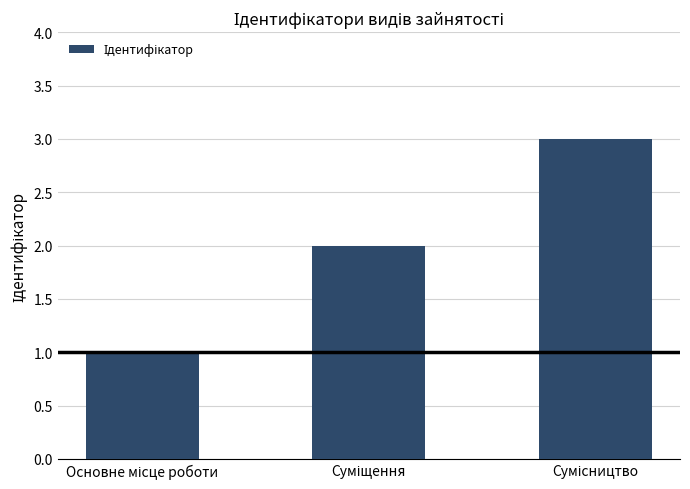

What is the difference between the second highest and minimum values?

1